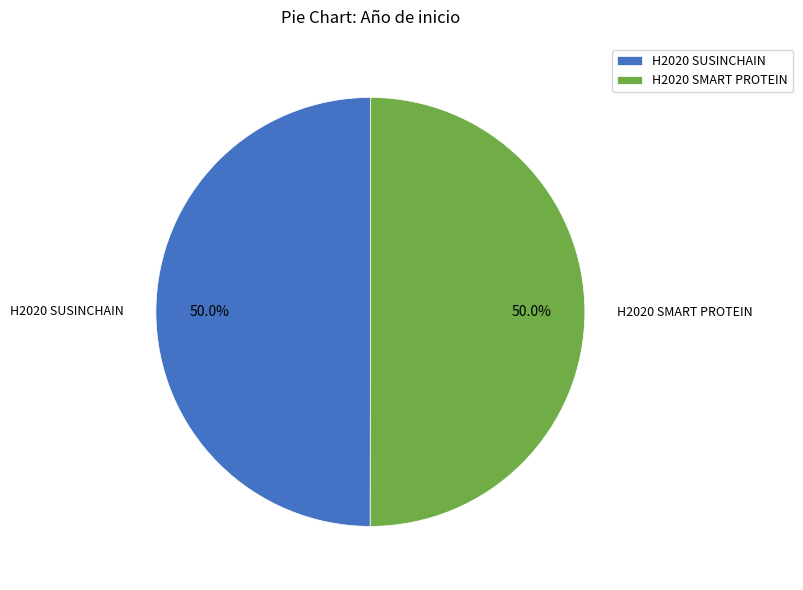

Count the number of slices in the pie.

2